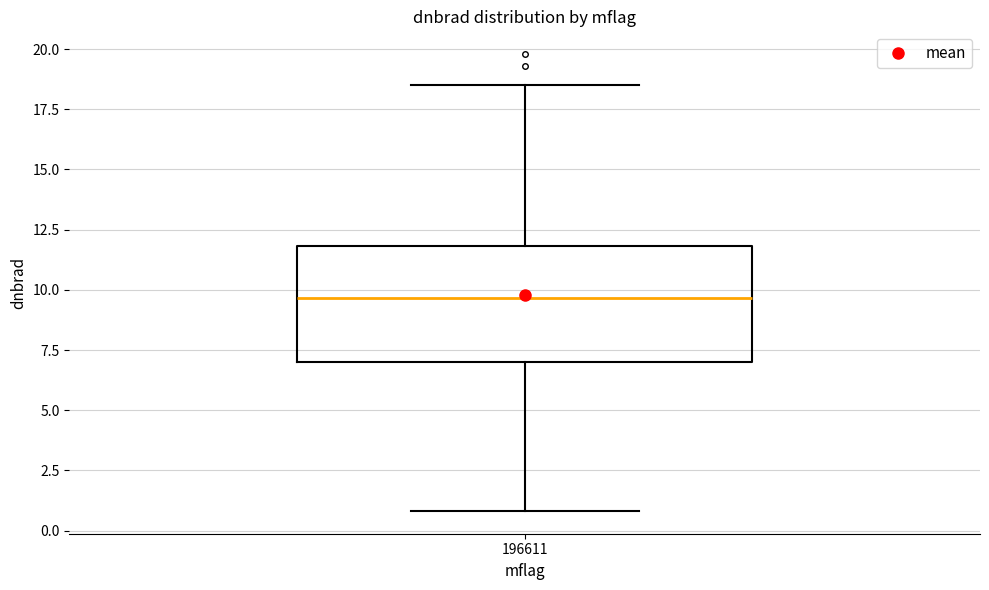

Transcribe this box plot: give where the median line is, the range the box spans, and where the two whiskers end, as read against the y-axis. The values are not printed on the chart, so give them approximately, as read against the axis.

median 9.5, box 7.0 to 12.0, whiskers 1.0 to 18.5